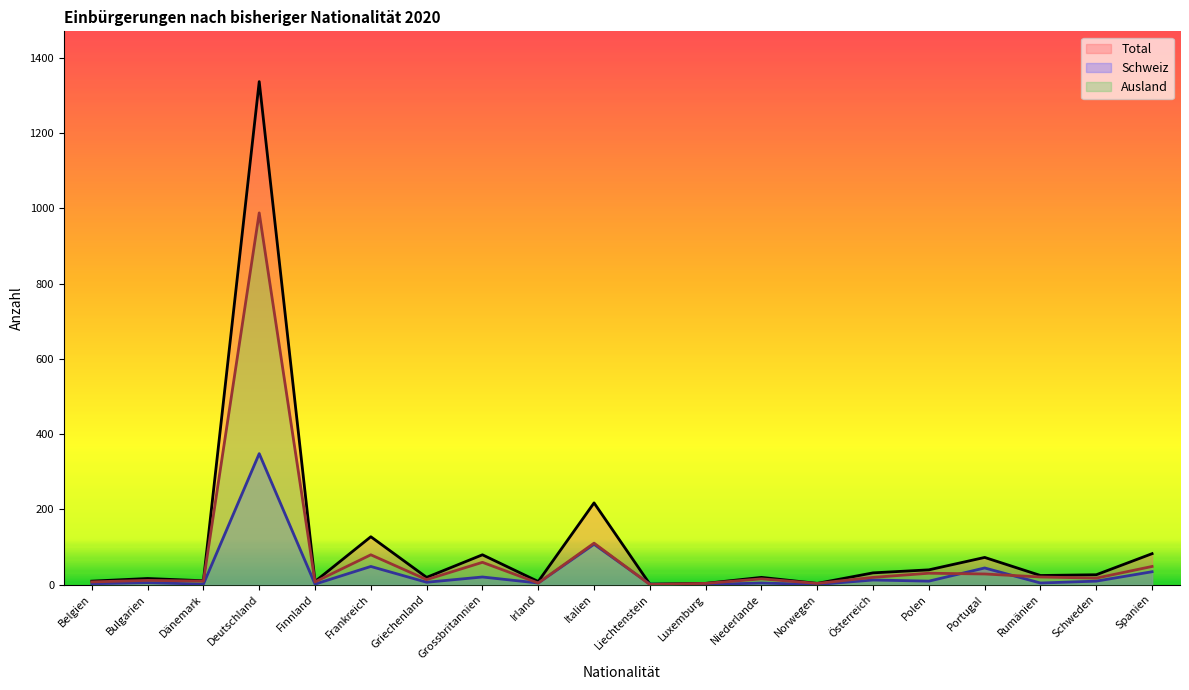

What is the difference between the second highest and second lowest values in the Total series?

214